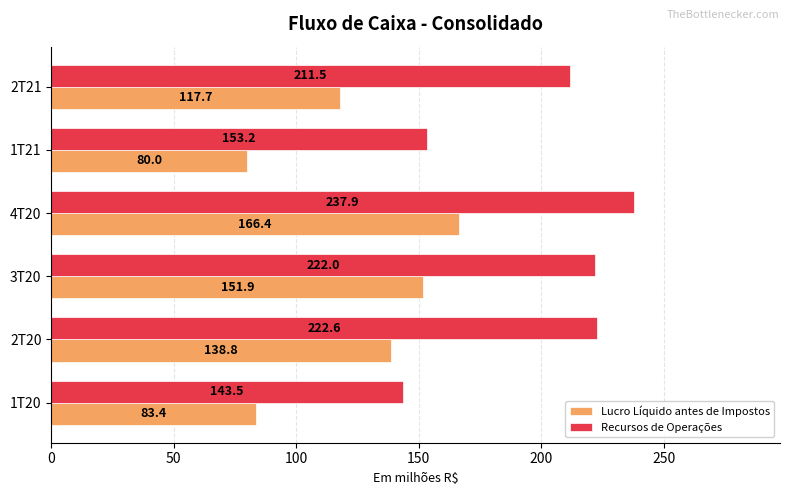

The value of Recursos de Operações at 3T20 is 222.0. True or false?

True